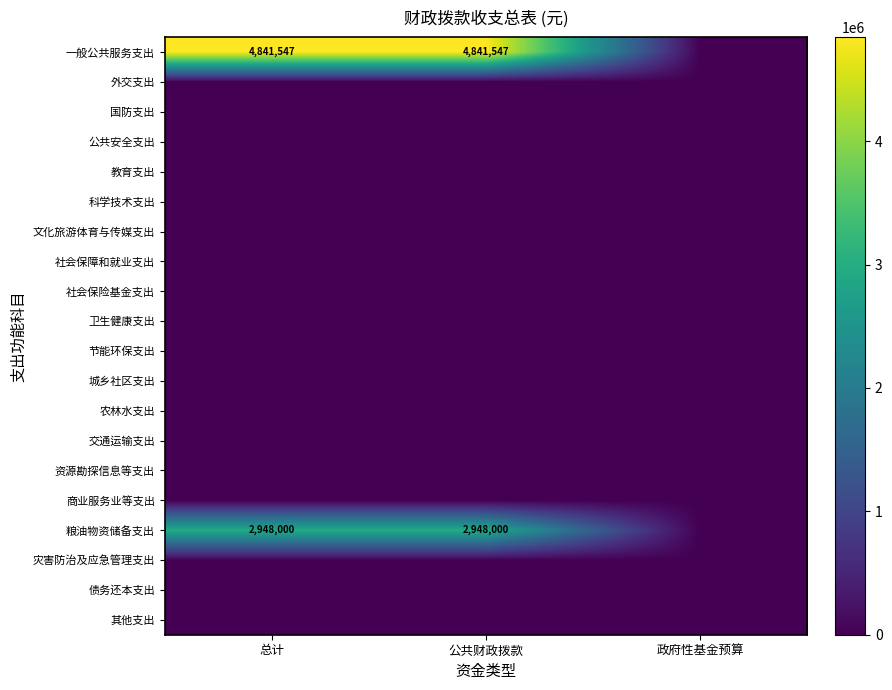

Which series has the largest total across all categories?

一般公共服务支出